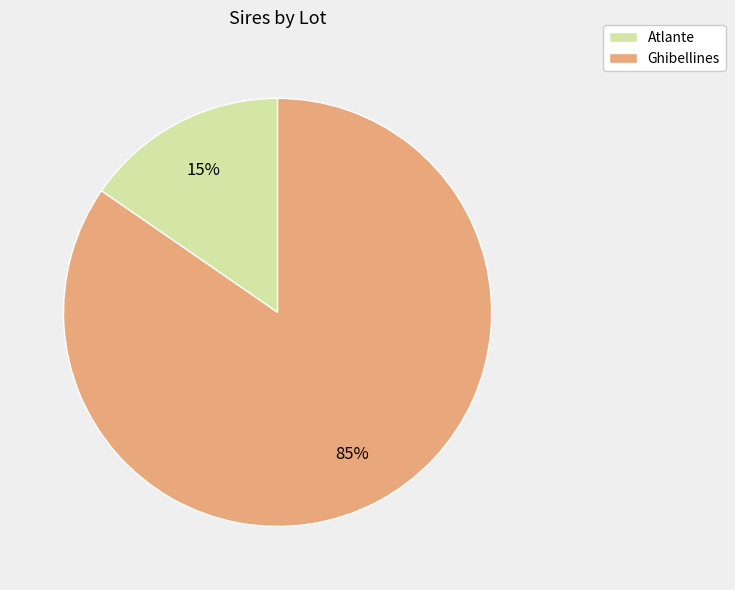

Is the sum of Ghibellines and Atlante greater than half?

Yes